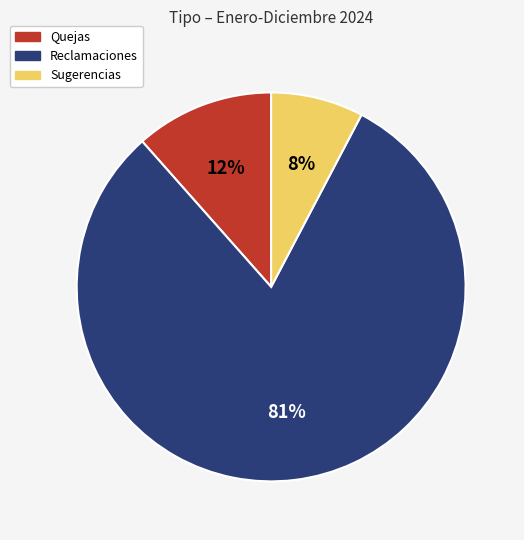

Do Sugerencias and Reclamaciones together represent more than half of the pie?

Yes